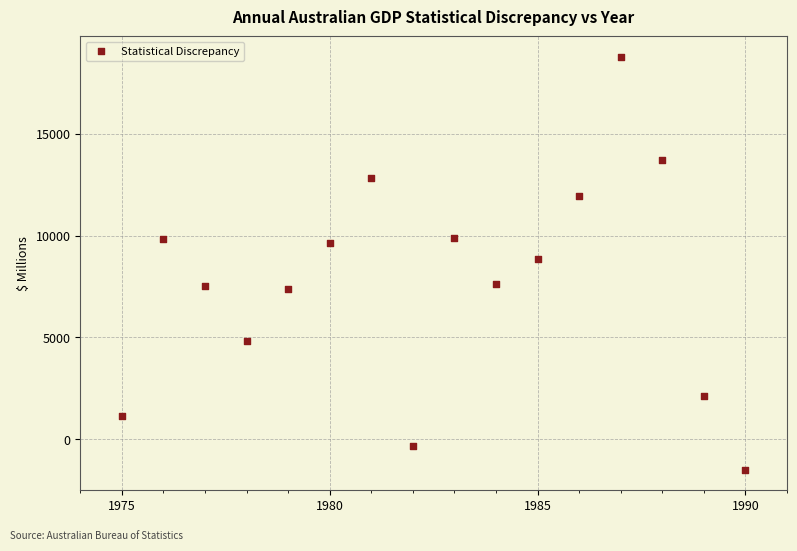

What is the range of Y values (max minus min)?

20277